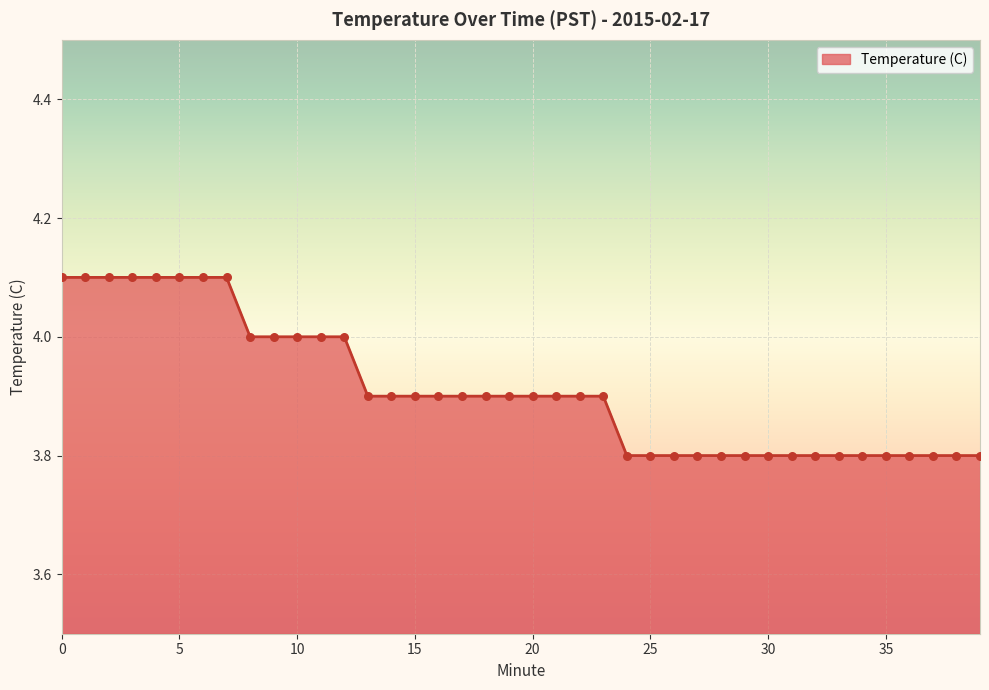

What is the greatest value displayed?

4.1